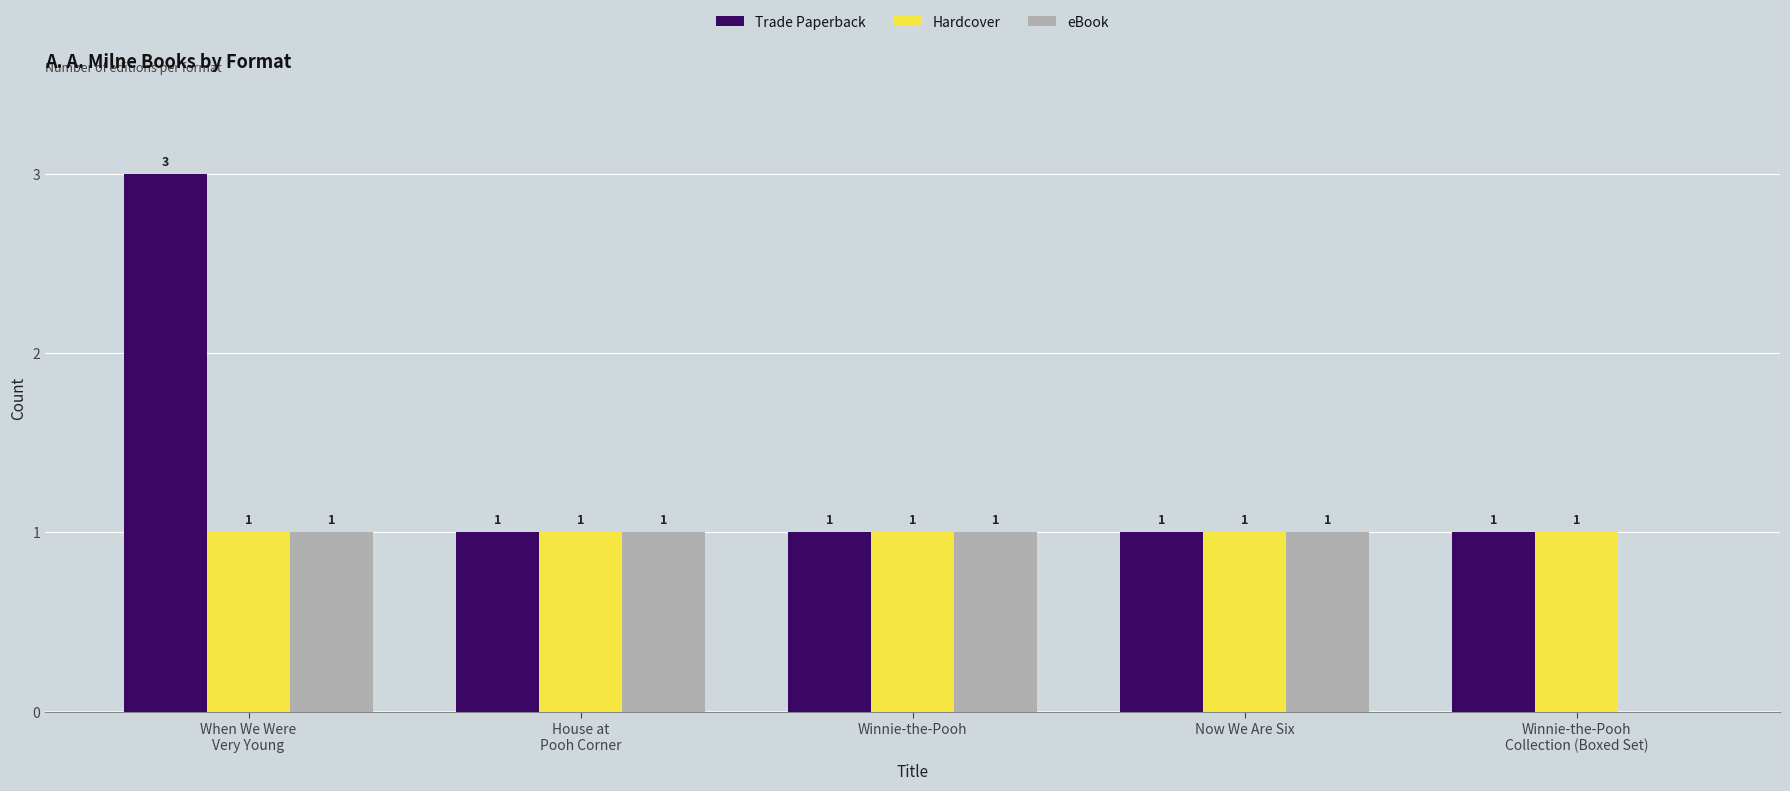

Is the value of Hardcover at When We Were
Very Young greater than the value of eBook at Winnie-the-Pooh
Collection (Boxed Set)?

Yes